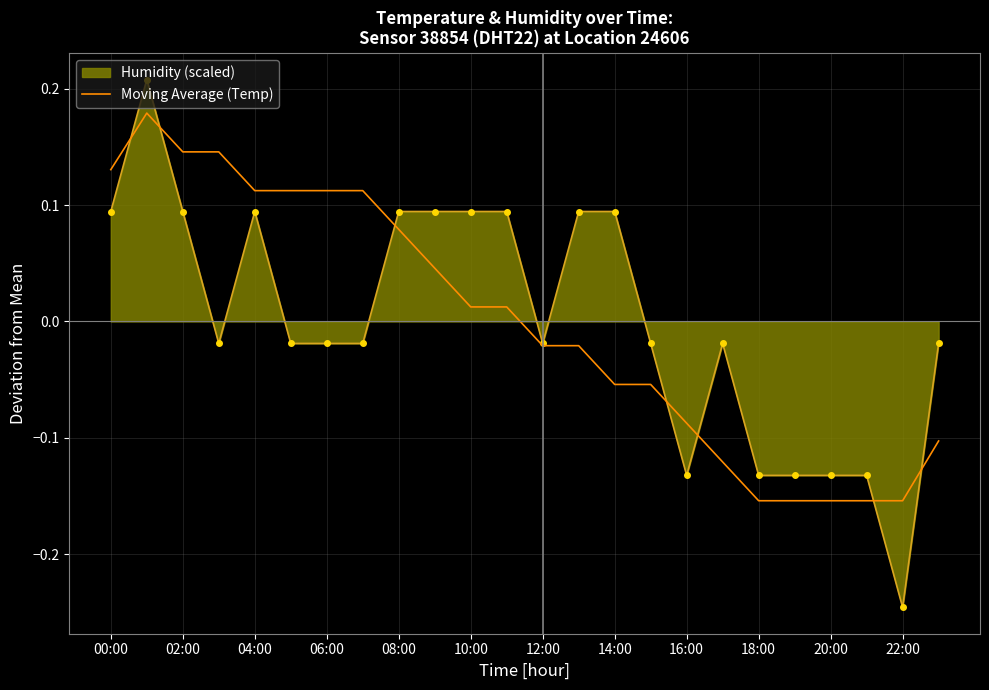

Which series has the largest range (max minus min)?

Humidity (scaled)